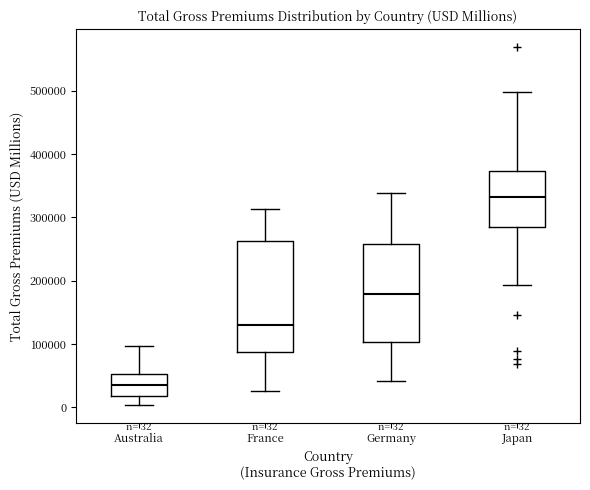

Comparing the boxes themselves (not the whiskers), which one is the tallest?

France